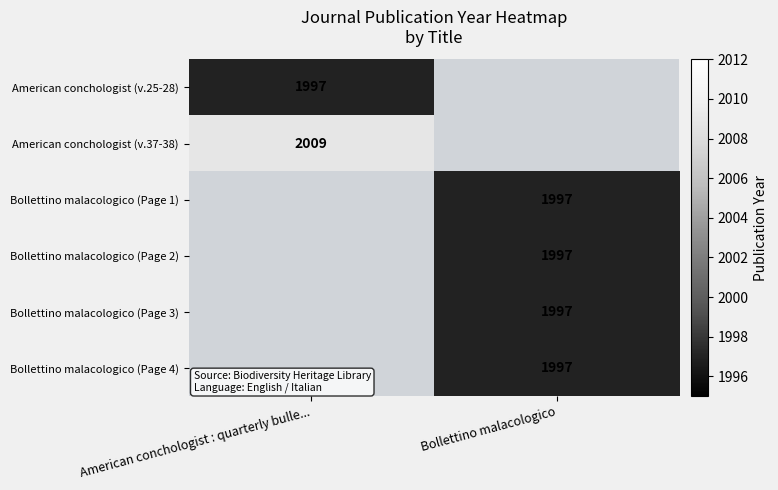

True or false: Bollettino malacologico (Page 1) has a value of 520.5 at Bollettino malacologico.

False